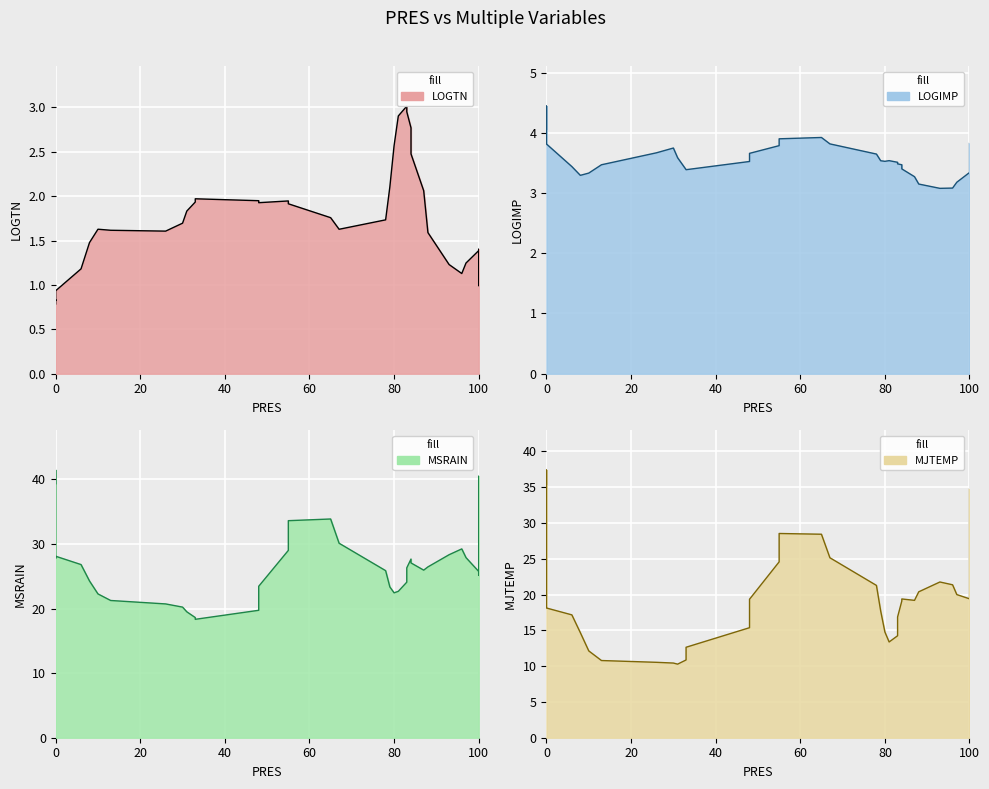

What is the difference between the highest and lowest values at 31?

18.1